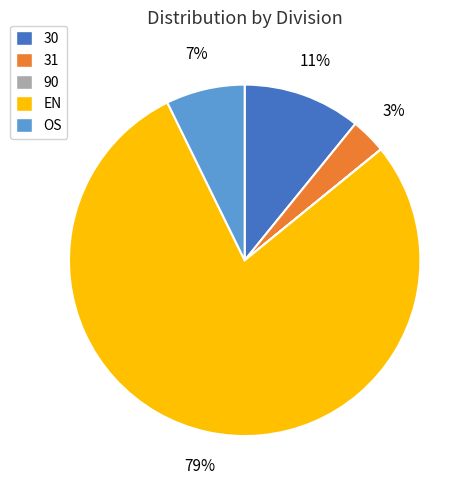

Which slice represents more than half of the pie?

EN